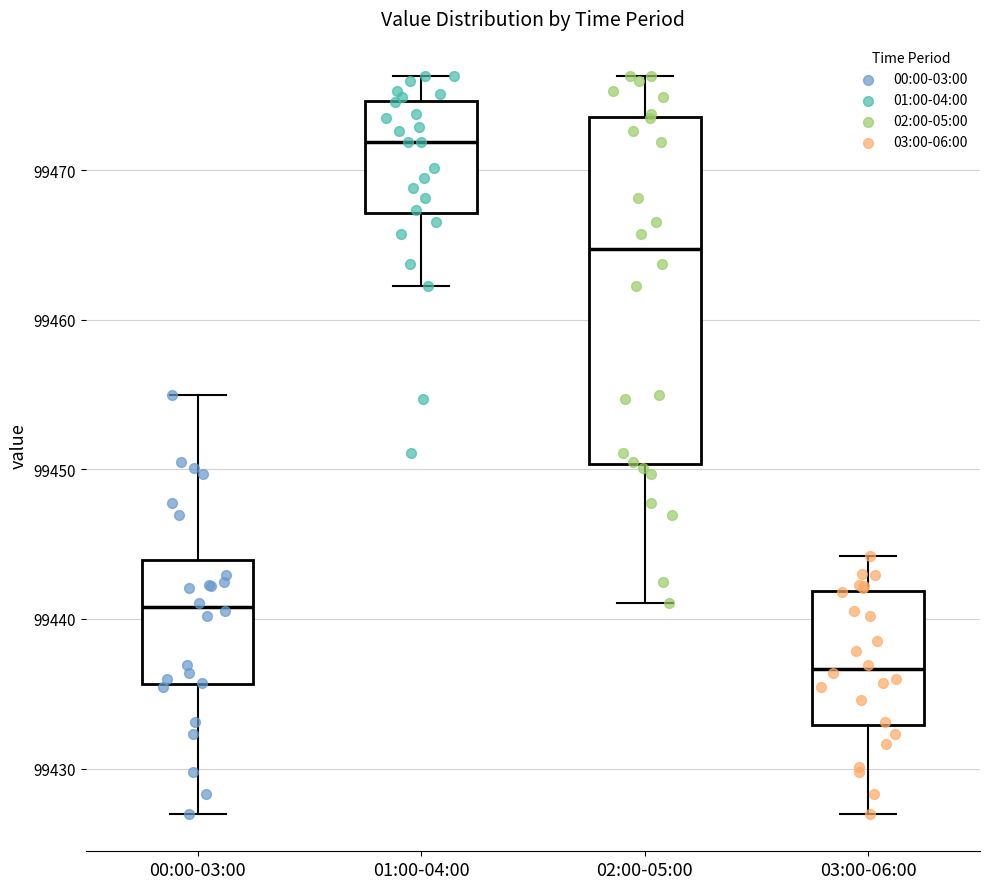

Where is the lower edge of the box for 03:00-06:00 on the y-axis? The values are not printed on the chart, so give them approximately, as read against the axis.

99433